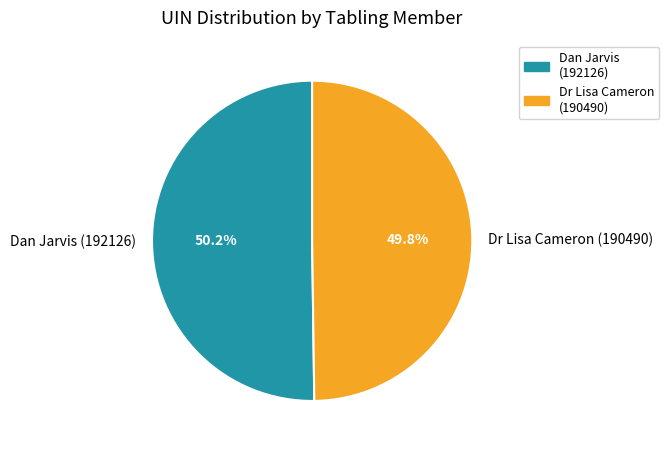

What percentage is the Dr Lisa Cameron (190490) slice, to the nearest percent?

50%